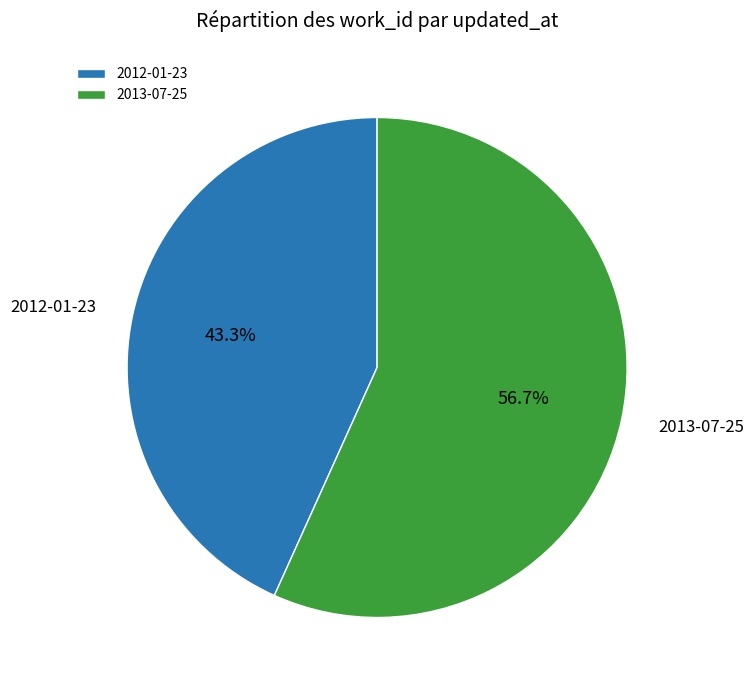

How many slices are in this pie chart?

2